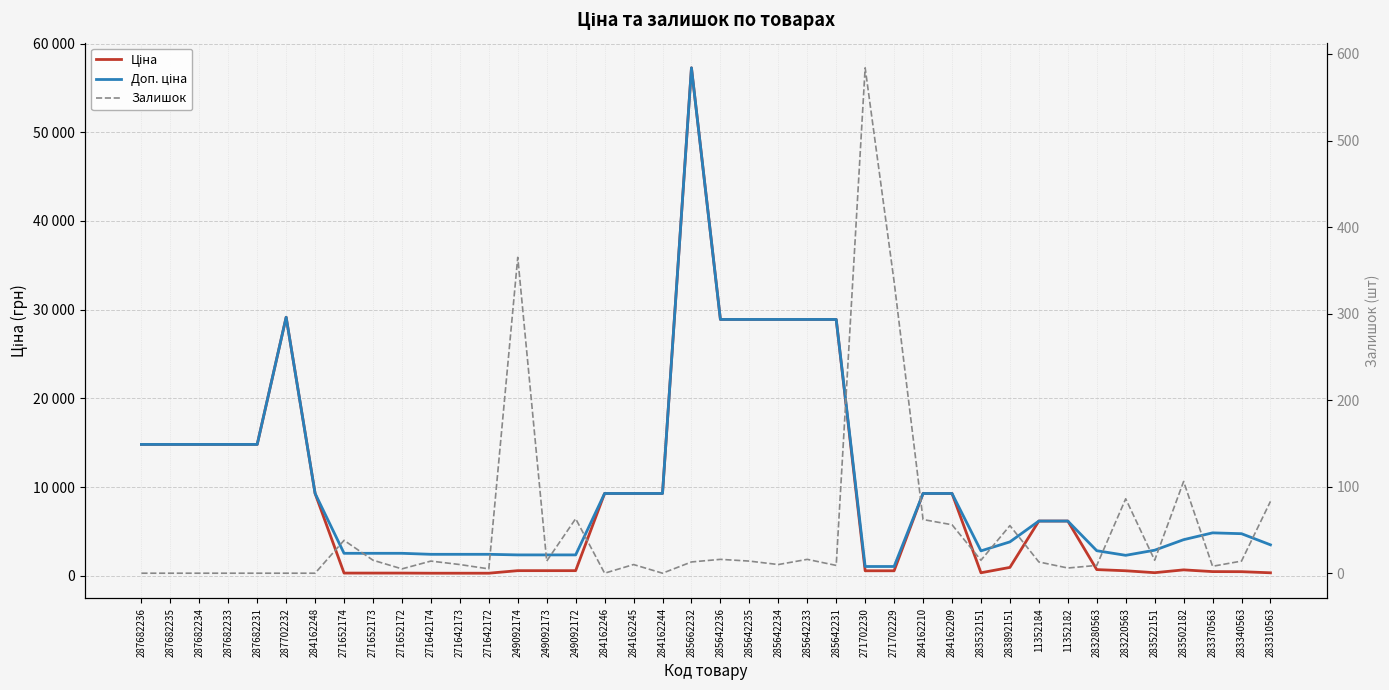

Where is the first local minimum for Залишок?

271652172